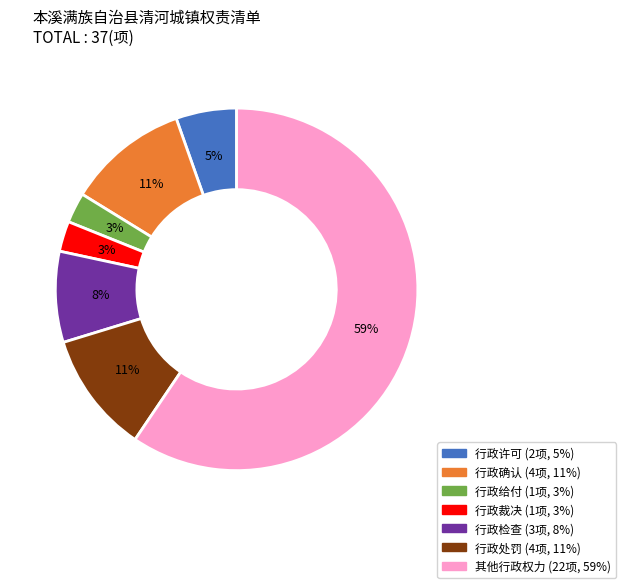

True or false: 行政处罚 accounts for 11% of the total.

True